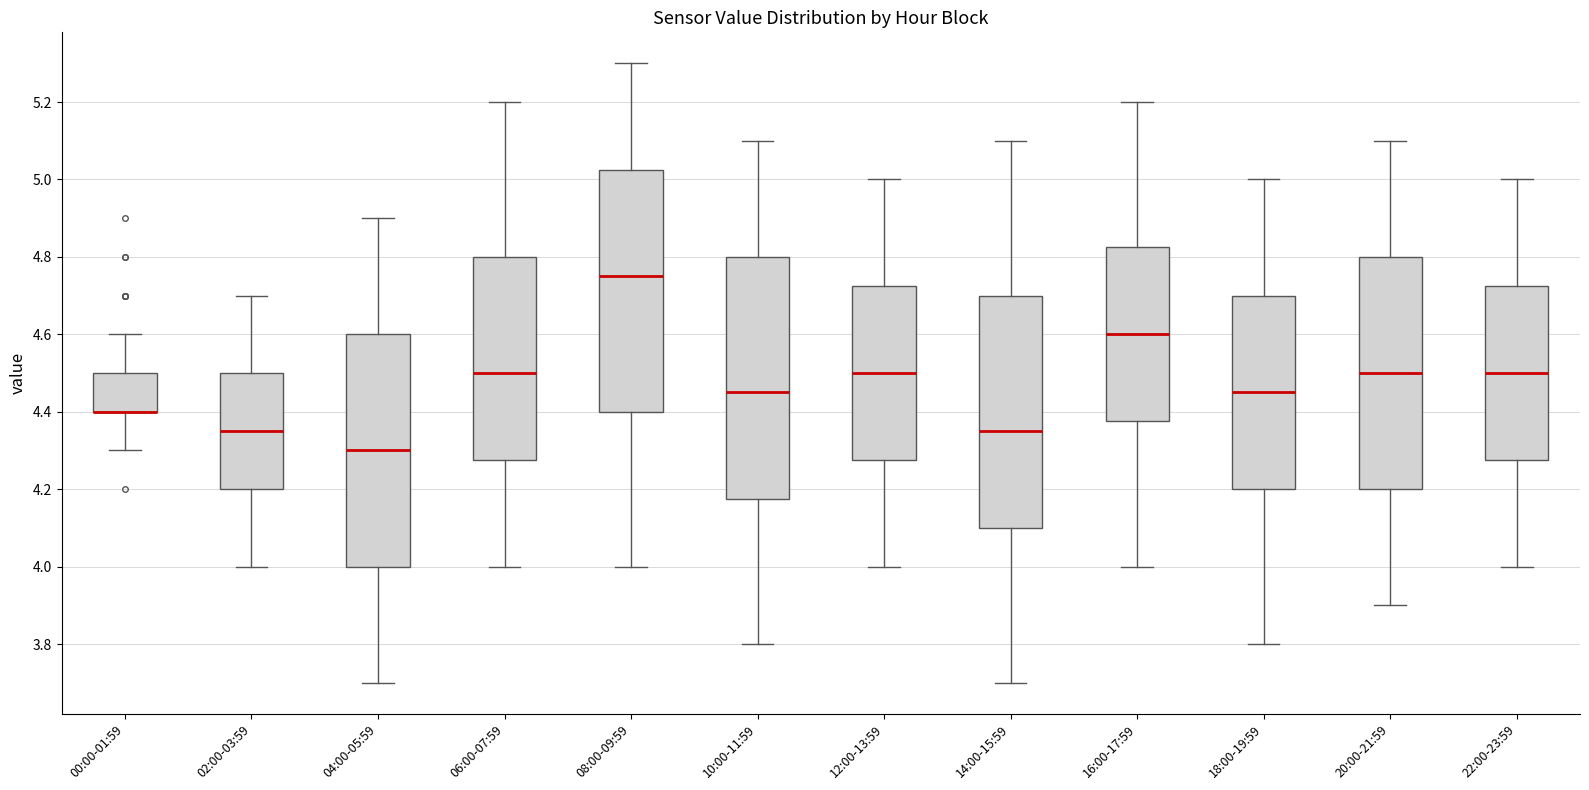

Reading left to right, read every box against the y-axis: the position of its median line, the range the box covers, and the ends of its whiskers. The values are not printed on the chart, so give them approximately, as read against the axis.

00:00-01:59: median 4.40 (drawn on the box's lower edge), box 4.40 to 4.50, whiskers 4.30 to 4.60
02:00-03:59: median 4.36, box 4.20 to 4.50, whiskers 4.00 to 4.70
04:00-05:59: median 4.30, box 4.00 to 4.60, whiskers 3.70 to 4.90
06:00-07:59: median 4.50, box 4.28 to 4.80, whiskers 4.00 to 5.20
08:00-09:59: median 4.76, box 4.40 to 5.02, whiskers 4.00 to 5.30
10:00-11:59: median 4.46, box 4.18 to 4.80, whiskers 3.80 to 5.10
12:00-13:59: median 4.50, box 4.28 to 4.72, whiskers 4.00 to 5.00
14:00-15:59: median 4.36, box 4.10 to 4.70, whiskers 3.70 to 5.10
16:00-17:59: median 4.60, box 4.38 to 4.82, whiskers 4.00 to 5.20
18:00-19:59: median 4.46, box 4.20 to 4.70, whiskers 3.80 to 5.00
20:00-21:59: median 4.50, box 4.20 to 4.80, whiskers 3.90 to 5.10
22:00-23:59: median 4.50, box 4.28 to 4.72, whiskers 4.00 to 5.00